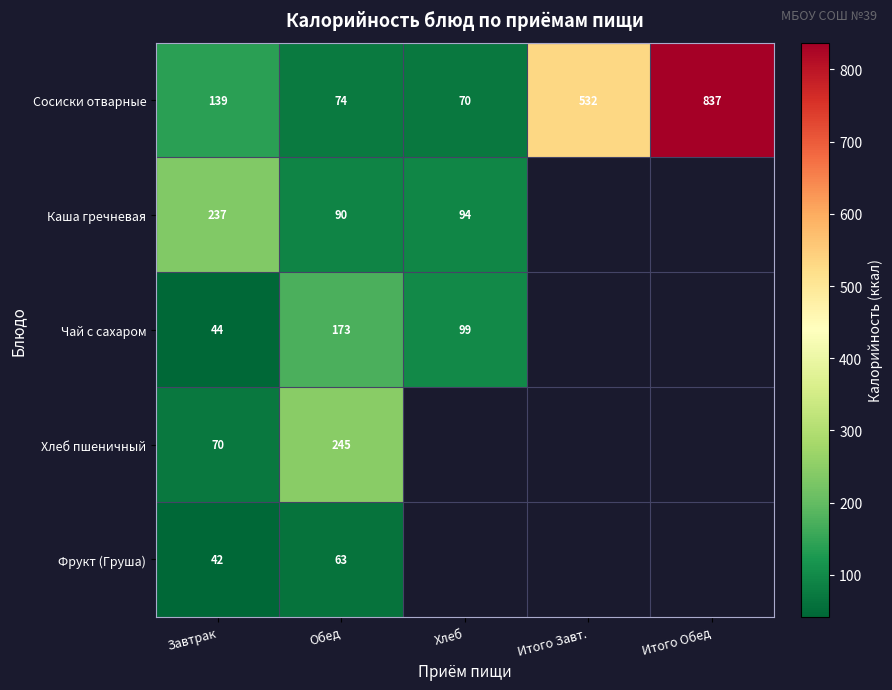

True or false: Сосиски отварные has a value of 532 at Итого Завт..

True